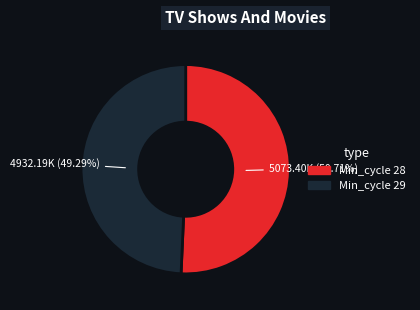

Does any single category account for the majority?

Yes